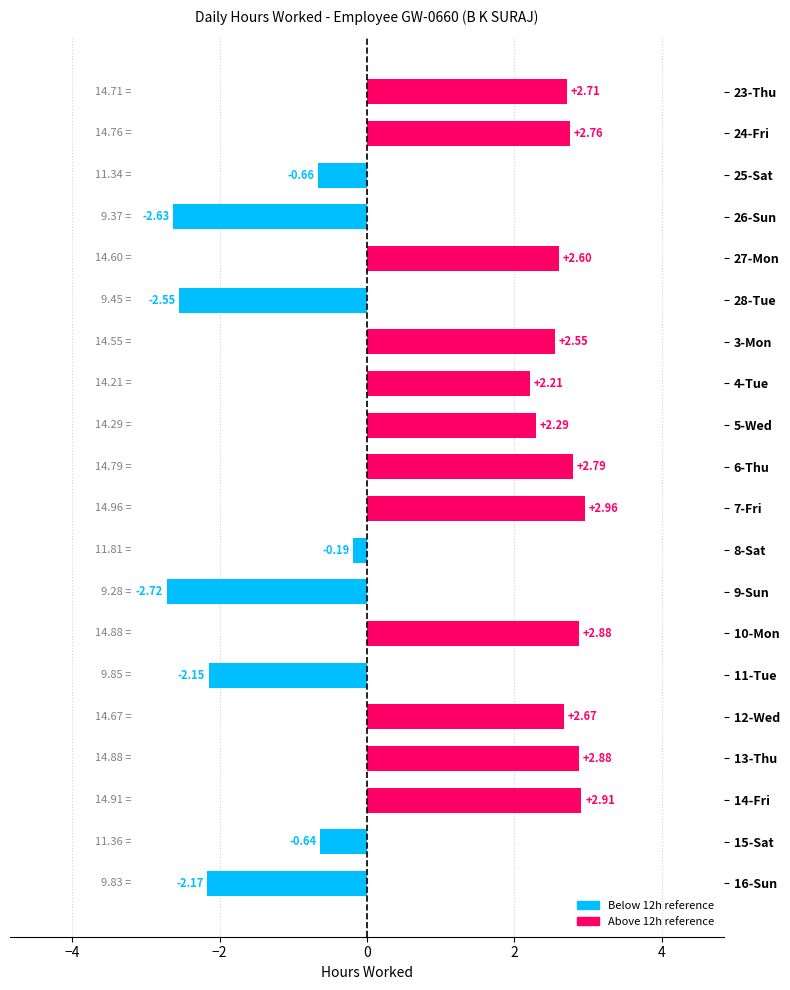

How many bars are there in total?

20